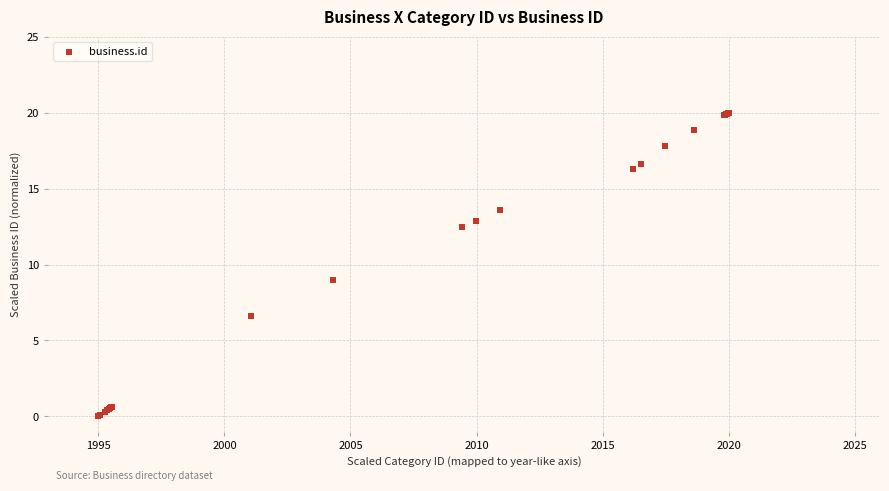

What Y value in the scatter plot is closest to 10?

9.0